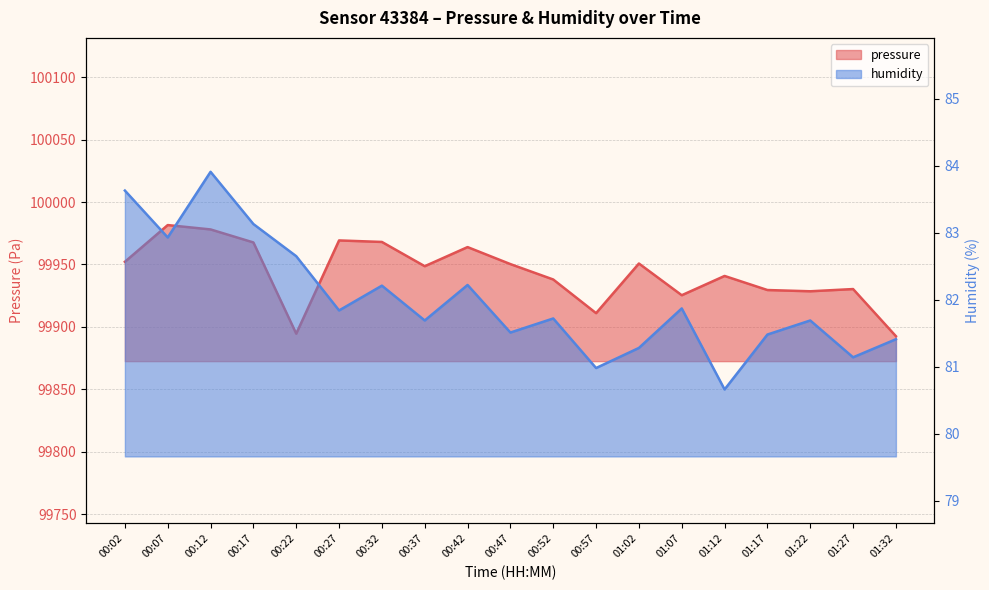

Reading left to right, transcribe all the data shown in this chart.

pressure: 99952.1	99981.6	99978.1	99967.6	99894.5	99969.2	99968.0	99948.6	99963.9	99950.3	99937.9	99911.0	99950.8	99925.3	99940.8	99929.5	99928.5	99930.3	99892.5
humidity: 83.6	82.9	83.9	83.1	82.7	81.8	82.2	81.7	82.2	81.5	81.7	81.0	81.3	81.9	80.7	81.5	81.7	81.1	81.4